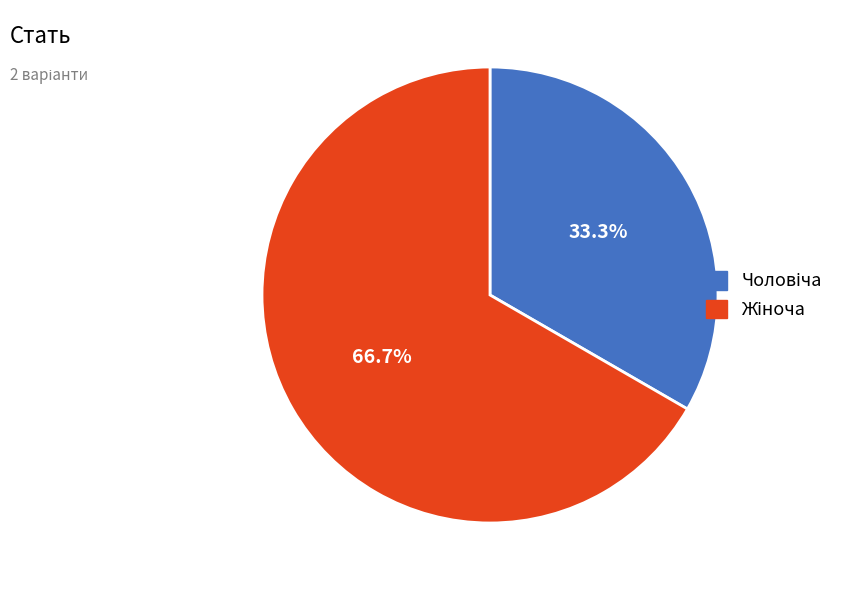

Is there a majority slice in this chart?

Yes